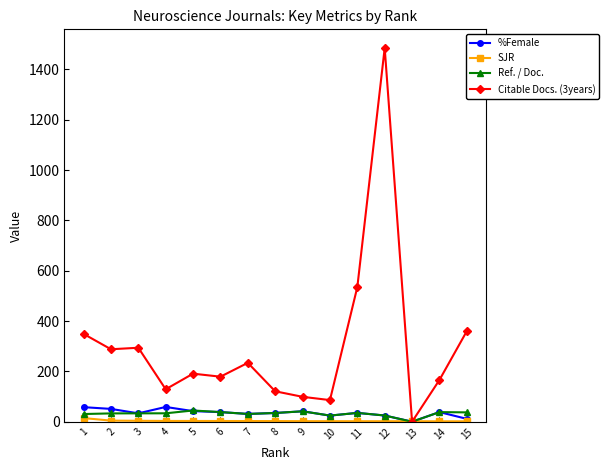

What is the sum of all Citable Docs. (3years) values?

4516.0